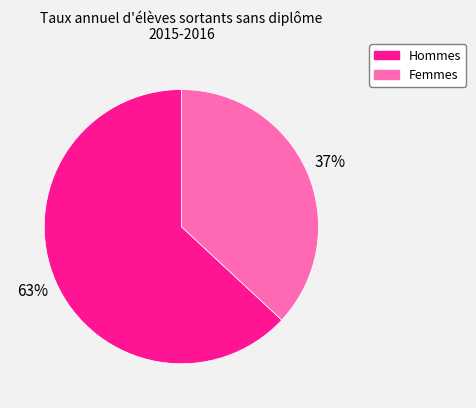

What is the smallest slice in the pie chart?

Femmes